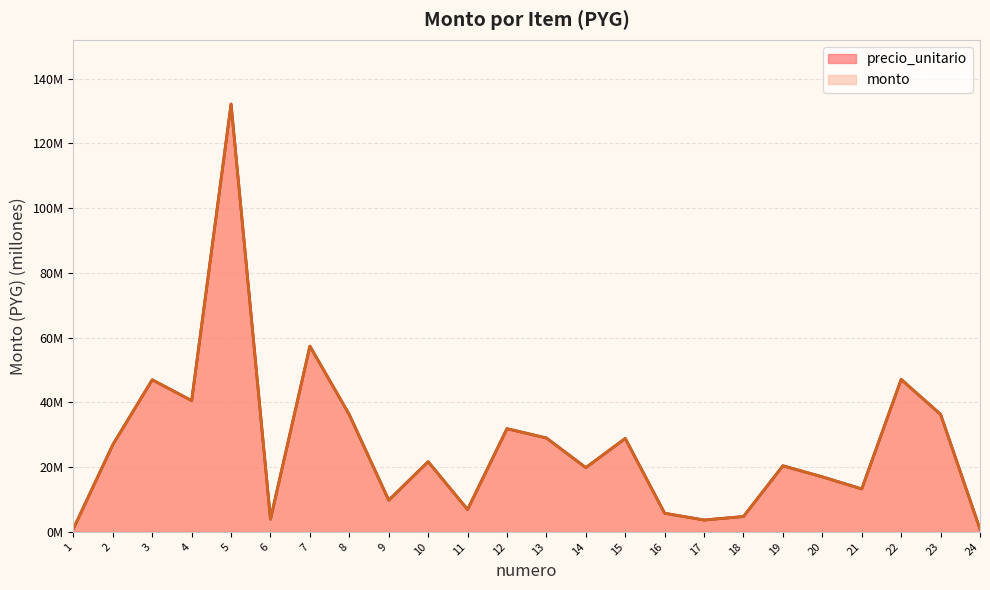

The monto series shows 35.7 at 10. True or false?

False